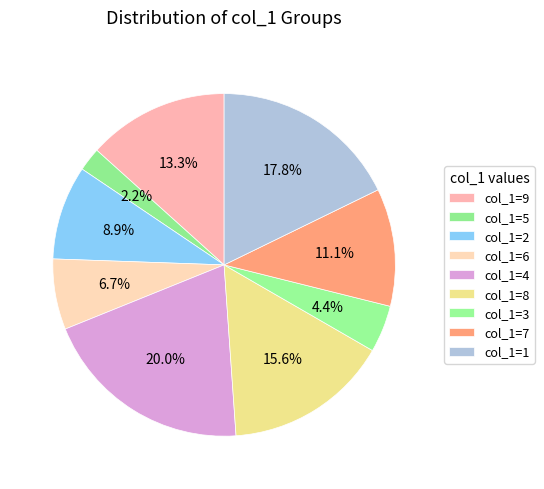

How many slices are in this pie chart?

9